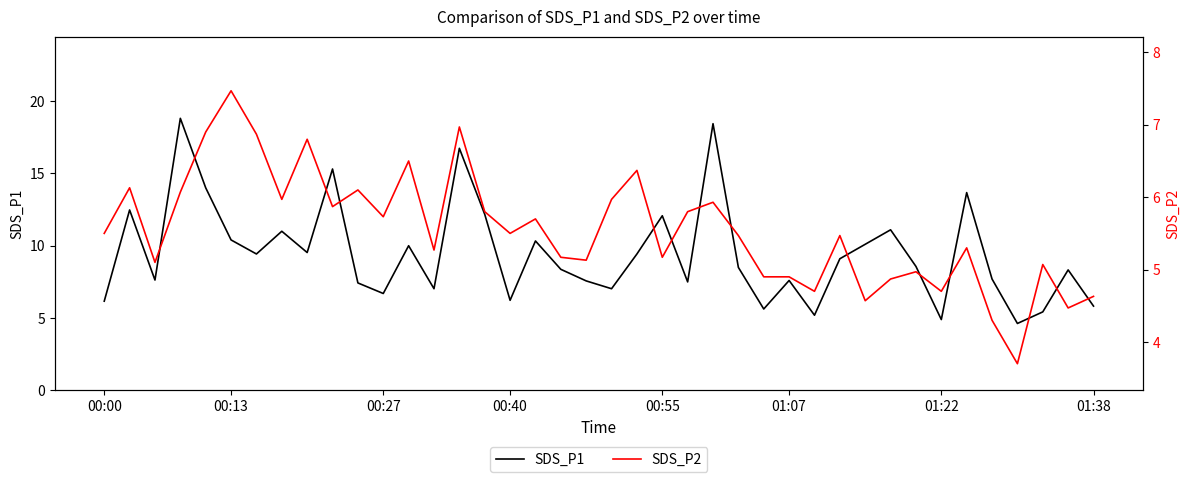

Is this an area chart (filled region under the line)?

No